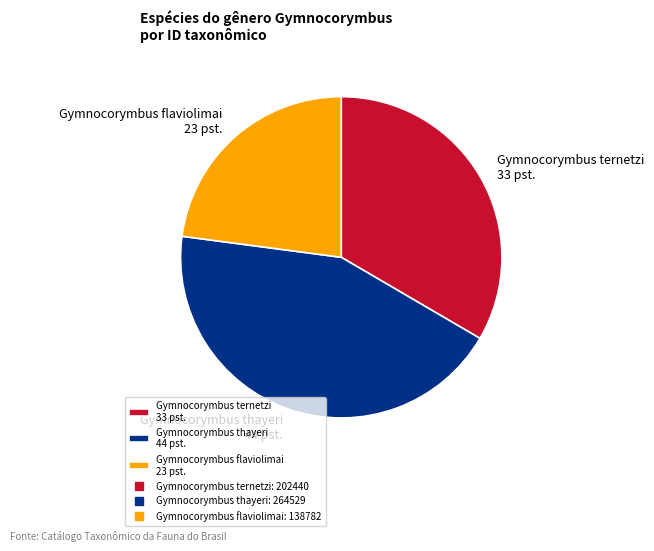

Approximately how many times larger is the value at Gymnocorymbus flaviolimai 23 pst. compared to Gymnocorymbus ternetzi 33 pst.?

0.7